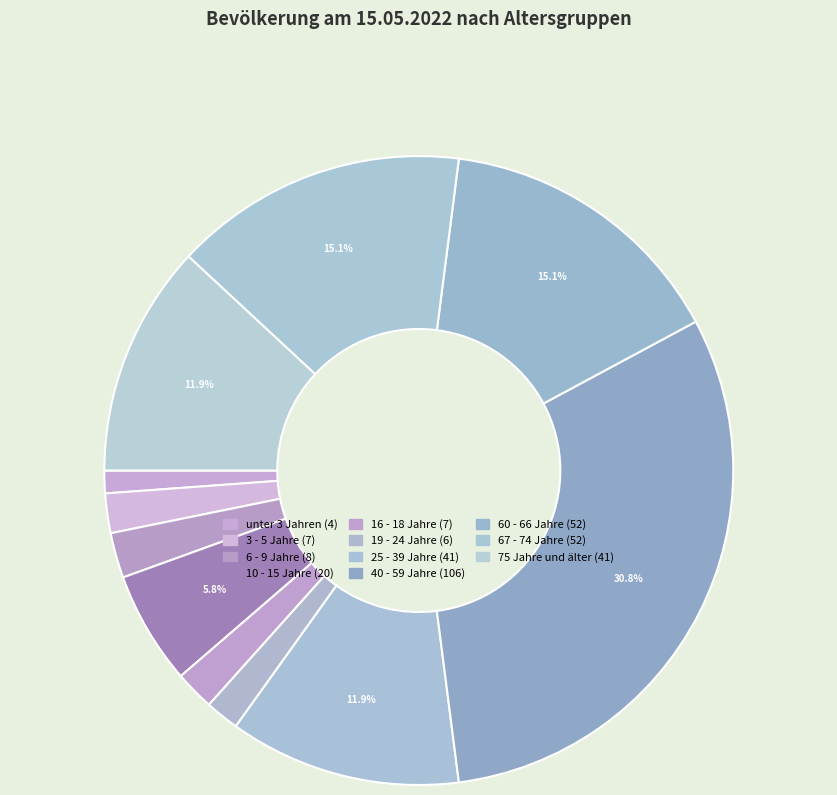

To the nearest percent, what portion does 25 - 39 Jahre represent?

12%